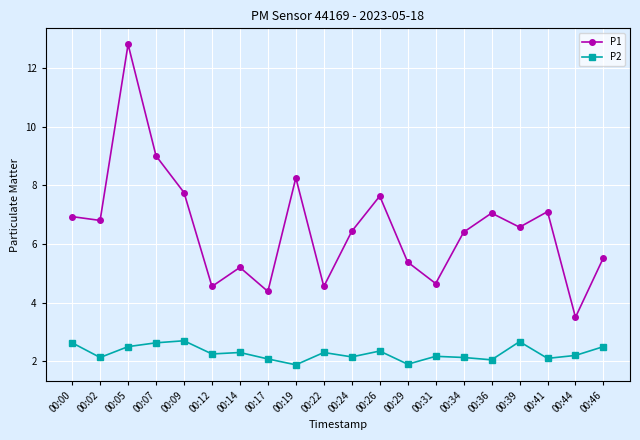

Which series changed the most between 00:41 and 00:44?

P1